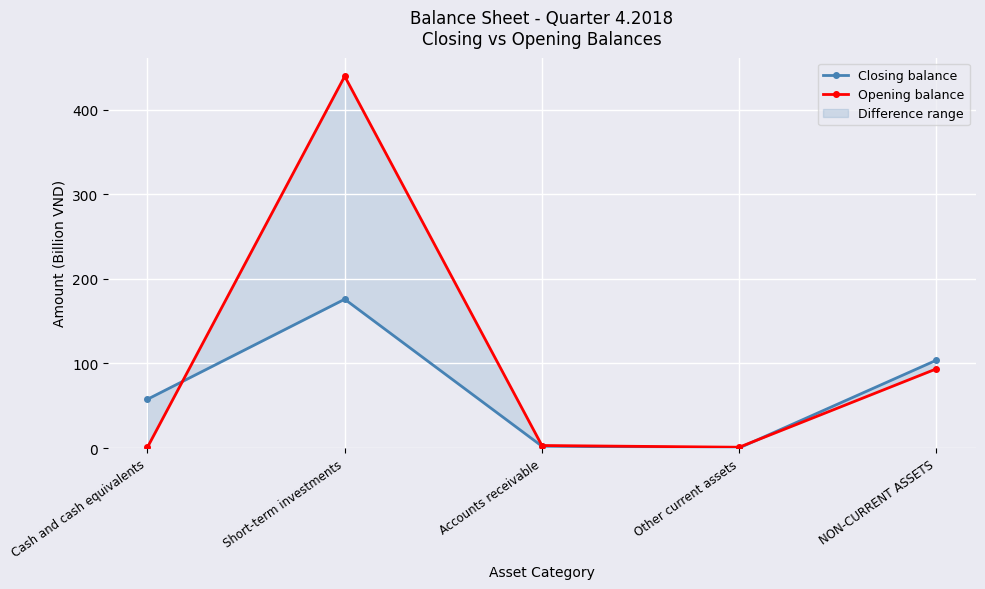

At which category is the sum across all series the highest?

Short-term investments